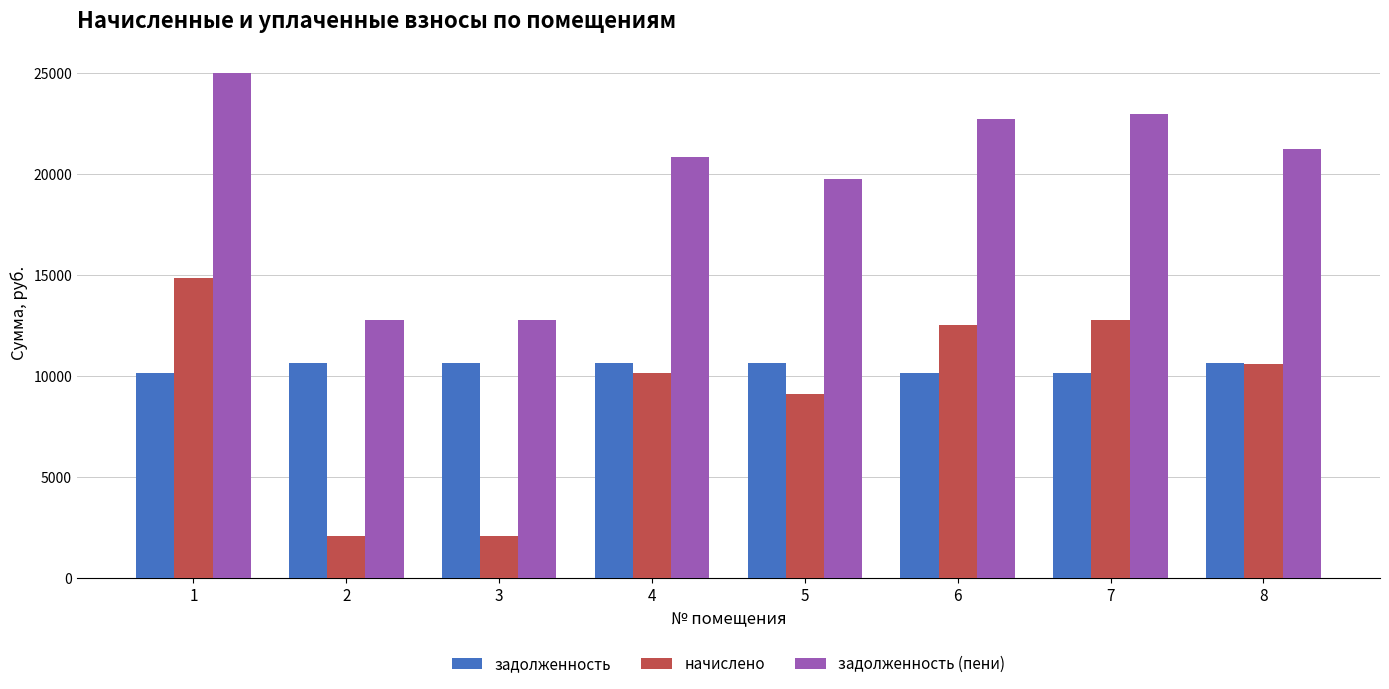

True or false: задолженность has a value of 6075.2 at 7.

False